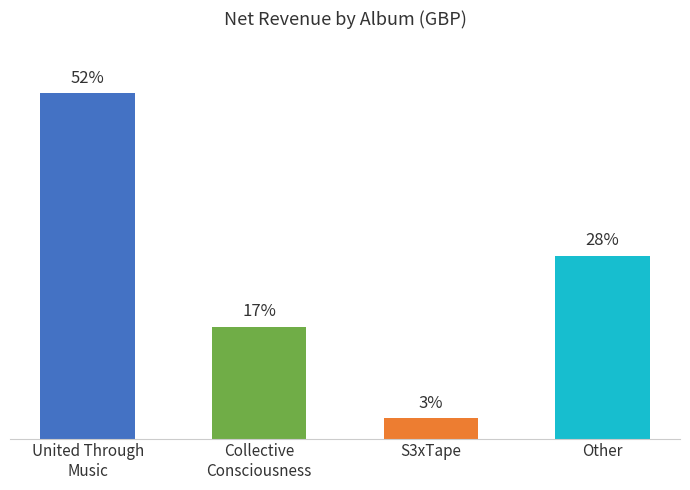

True or false: the data shows 8.3 at Shankaland.

False